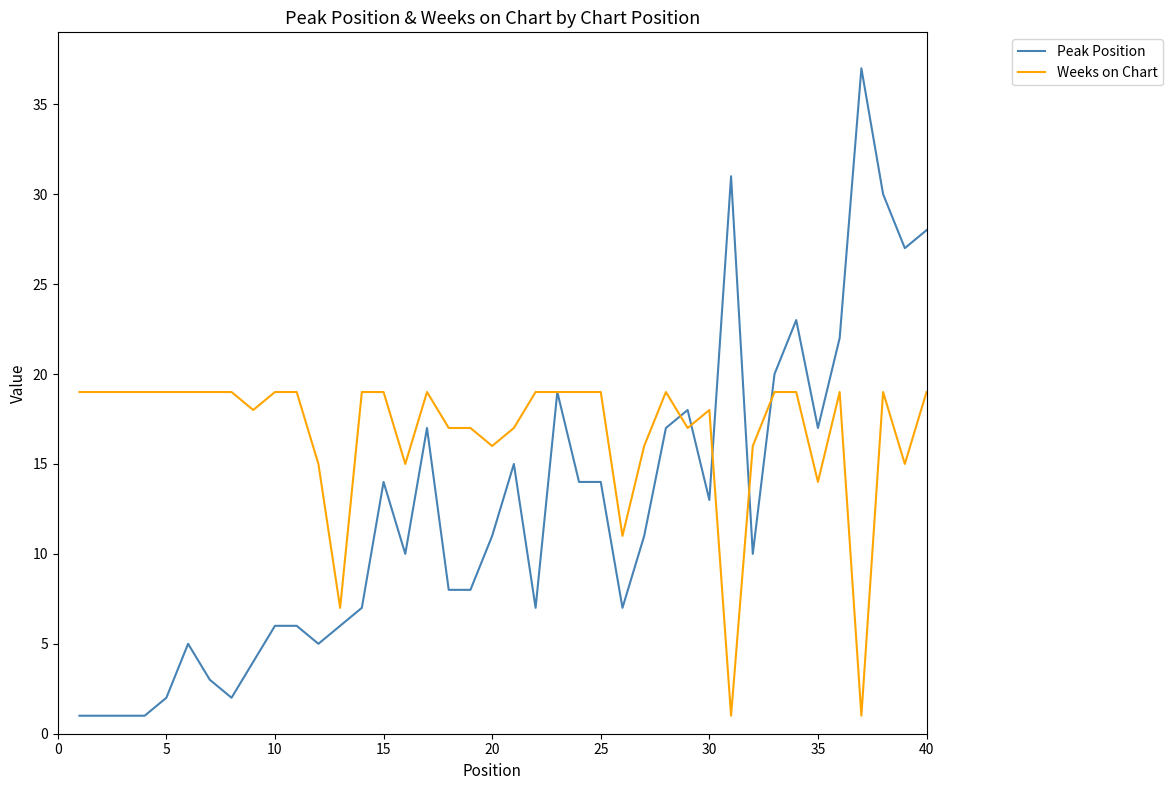

What is the maximum value for Peak Position?

37